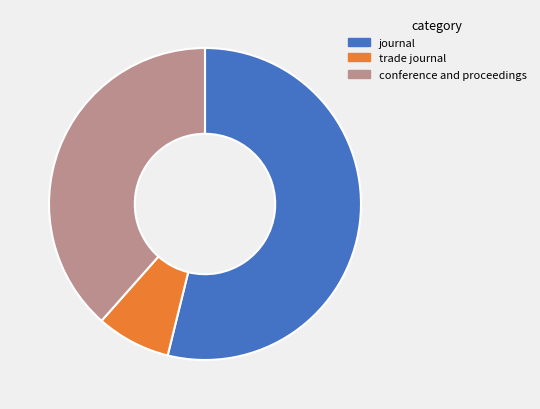

Is there any slice that represents more than half of the pie?

Yes